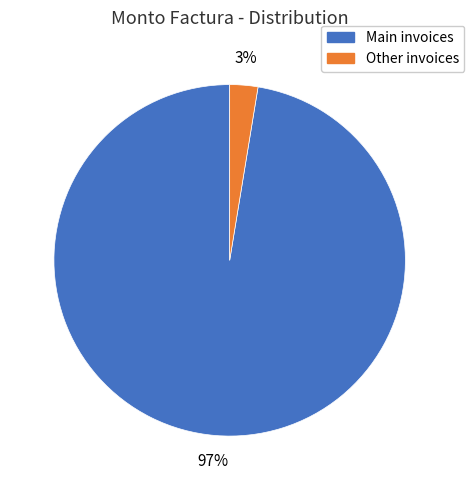

To the nearest percent, what is the average slice percentage?

50%